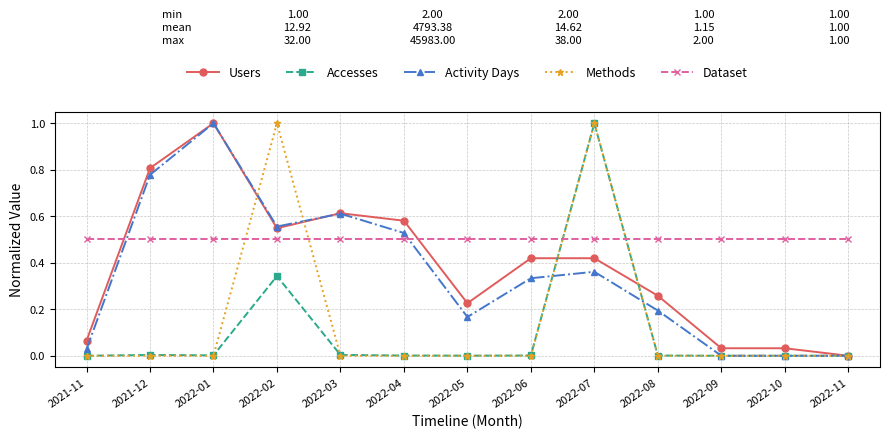

Count the number of data series in this chart.

5